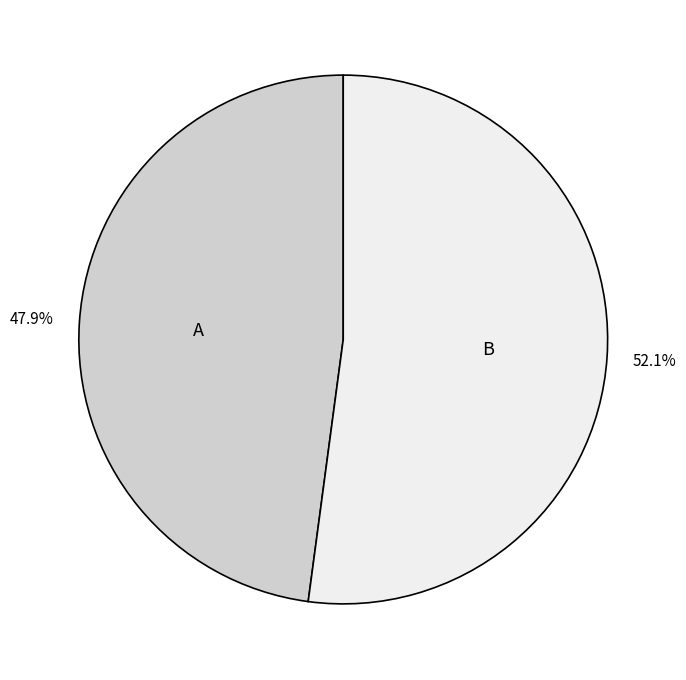

How many segments does this pie chart have?

2